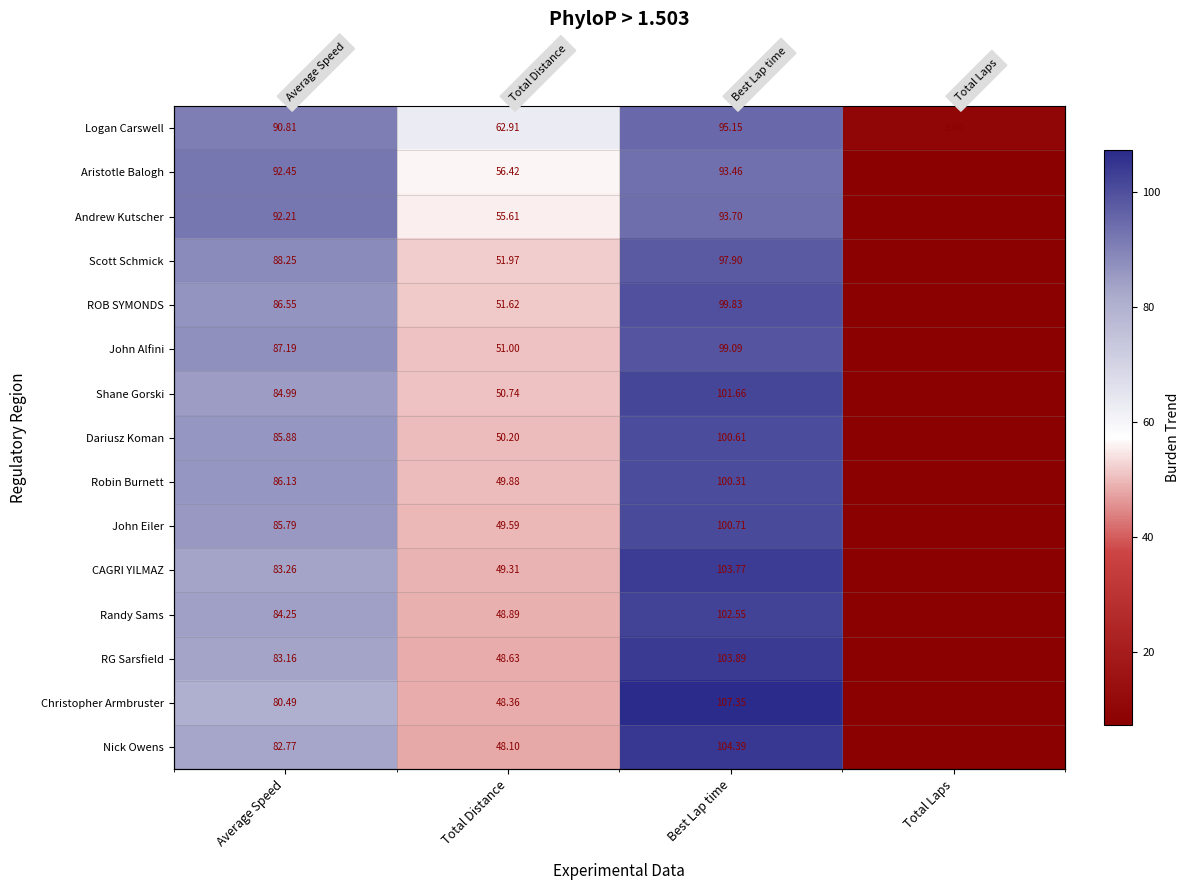

The Shane Gorski series shows 7.2 at Total Laps. True or false?

True